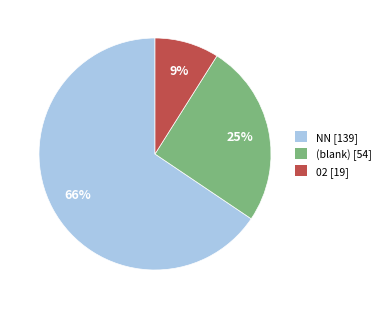

Does any single category account for the majority?

Yes